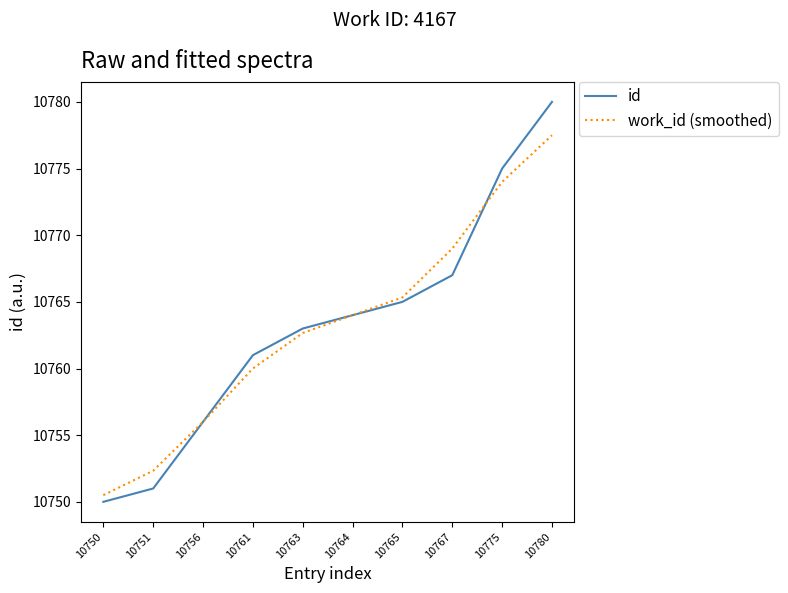

List the labels in order of id value, largest first.

10780, 10775, 10767, 10765, 10764, 10763, 10761, 10756, 10751, 10750